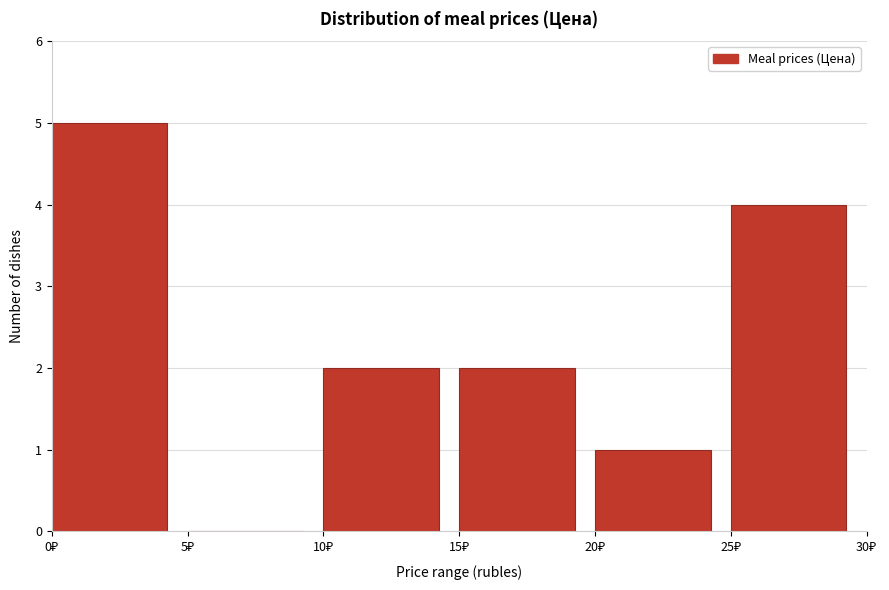

Over which range of the x-axis is the bar tallest?

0 to 5